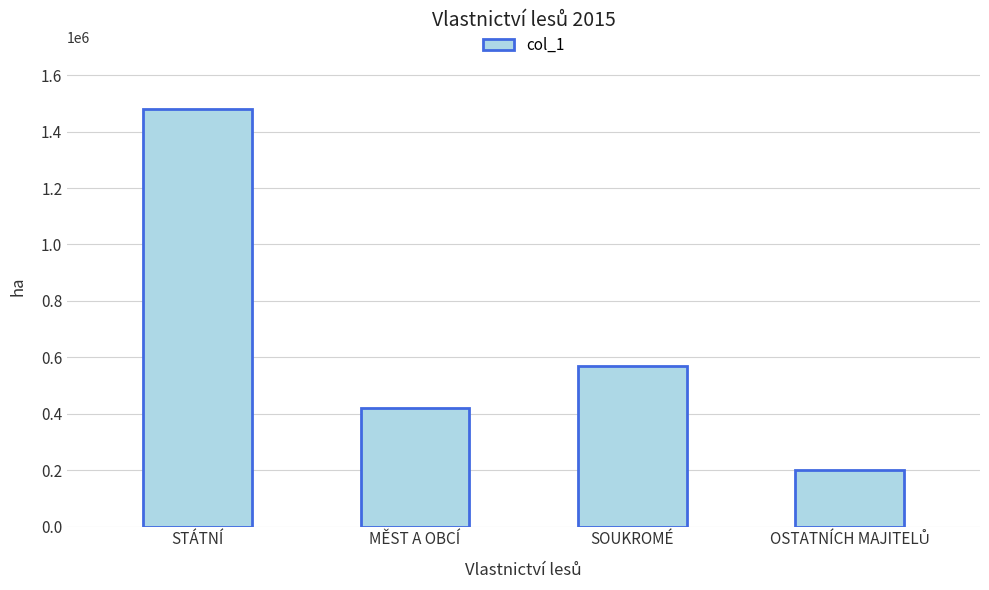

Reading left to right, transcribe all the data shown in this chart.

1478528	419421	568736	201707